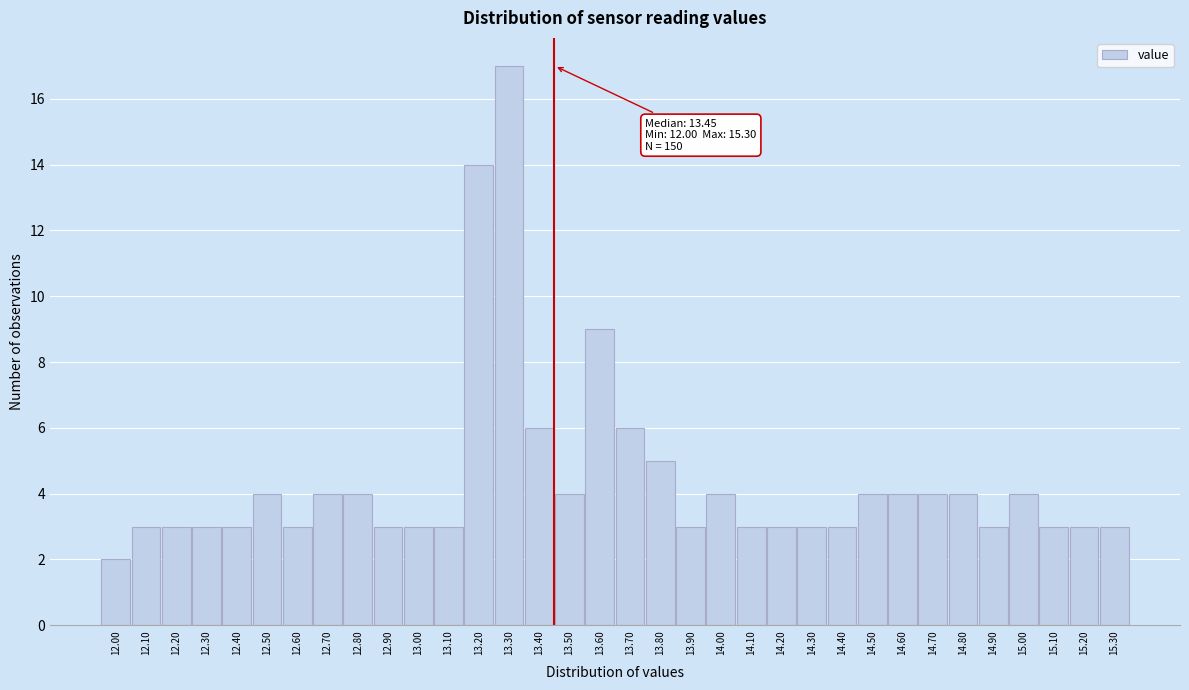

Over which range of the x-axis is the bar tallest?

13.25 to 13.35